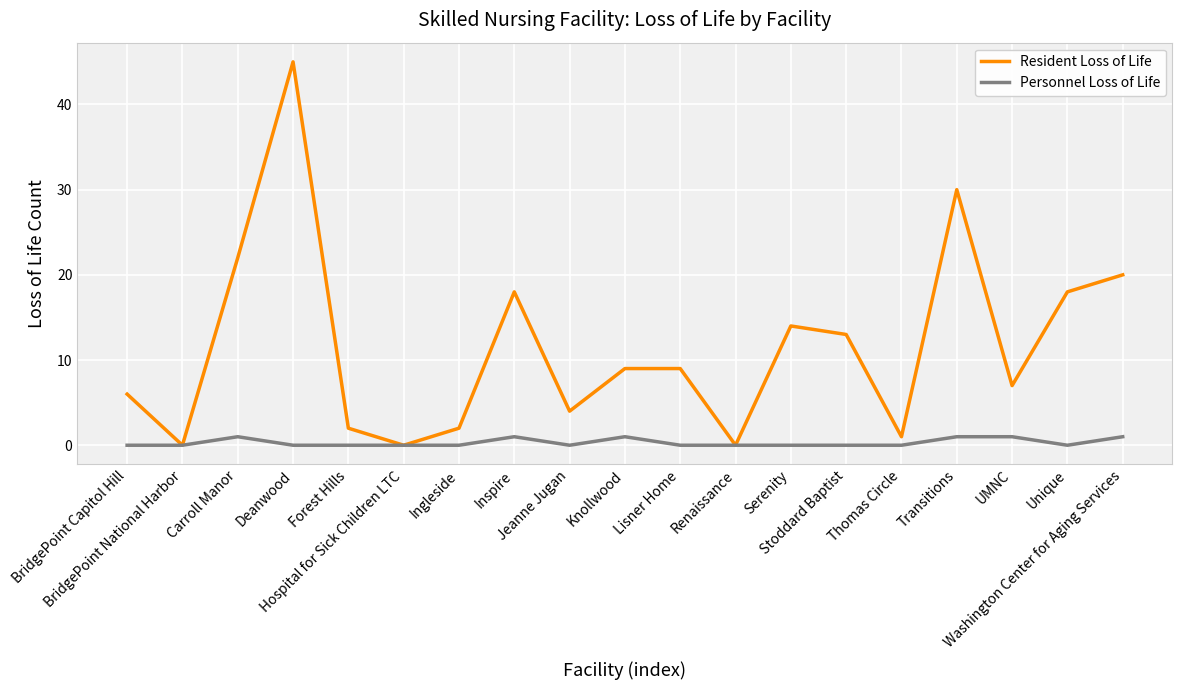

Rank the series by their maximum value, from lowest to highest.

Personnel Loss of Life, Resident Loss of Life